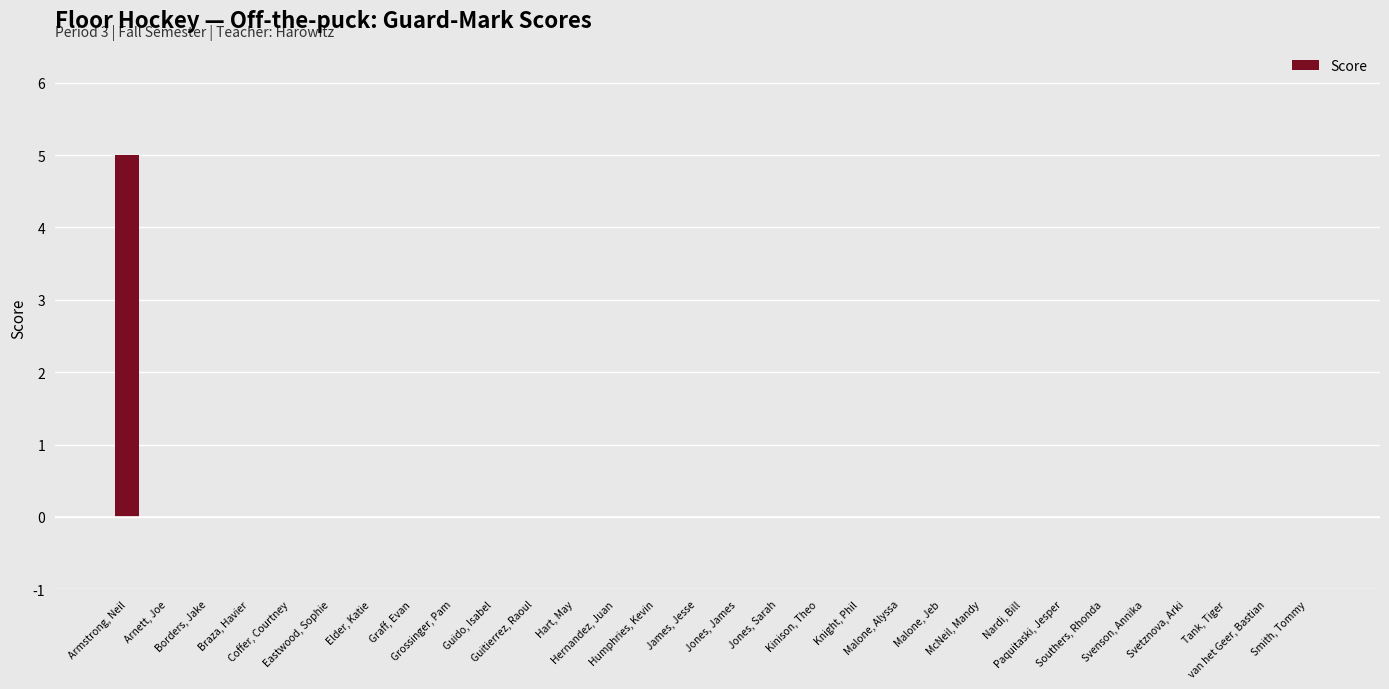

Are the bars horizontal?

No